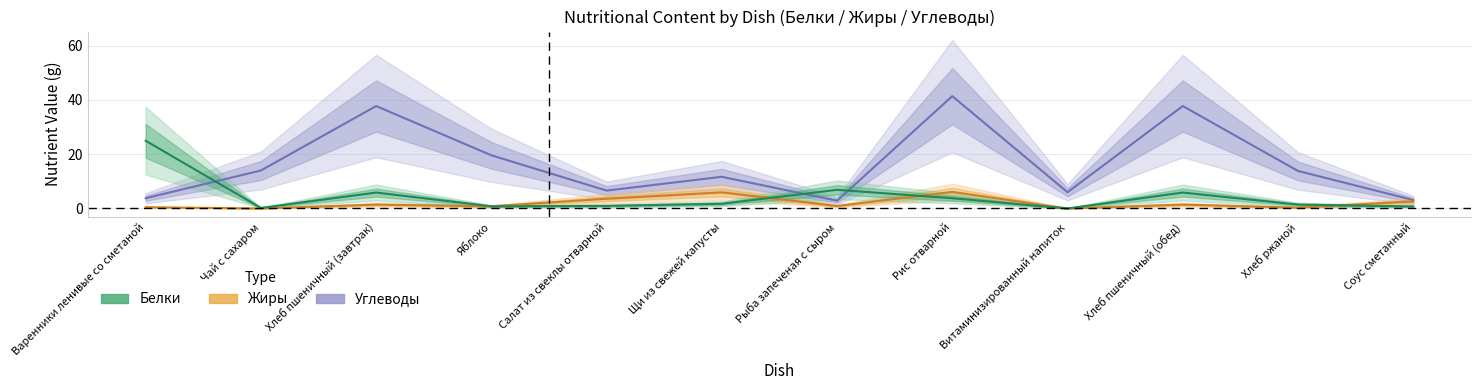

What is the sum of the Жиры values at Соус сметанный and Салат из свеклы отварной?

6.2